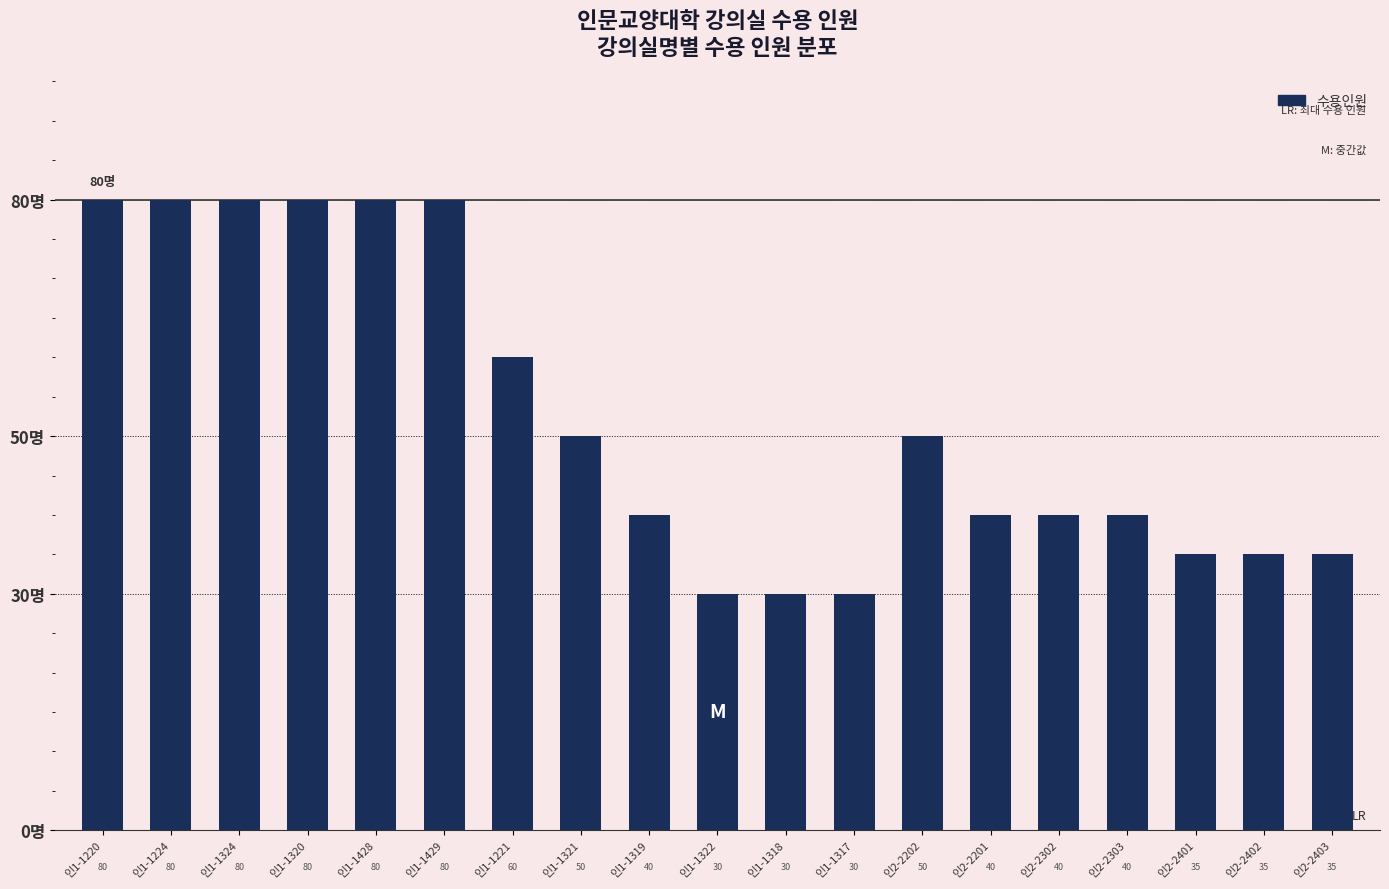

What is the maximum value shown in the chart?

80